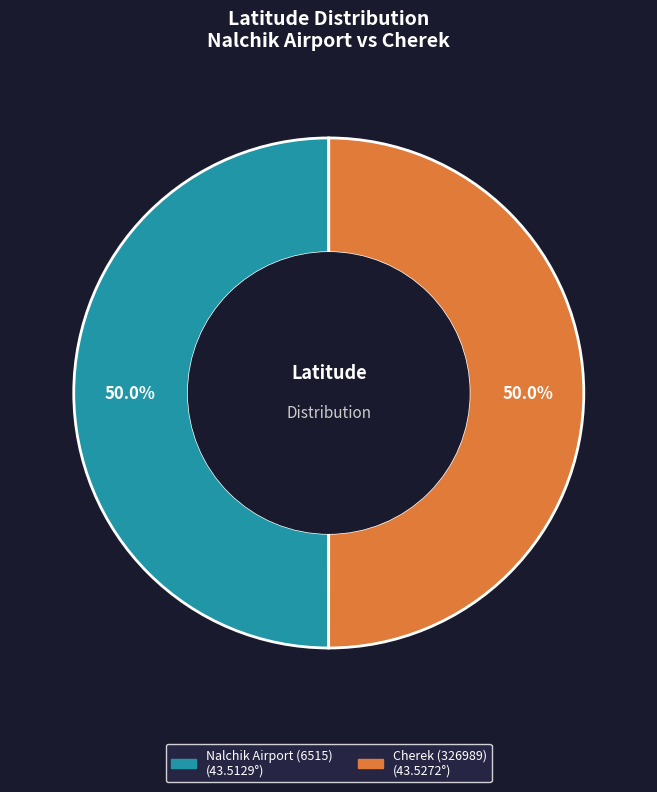

Is it true that Cherek (326989) is 35% of the pie?

False